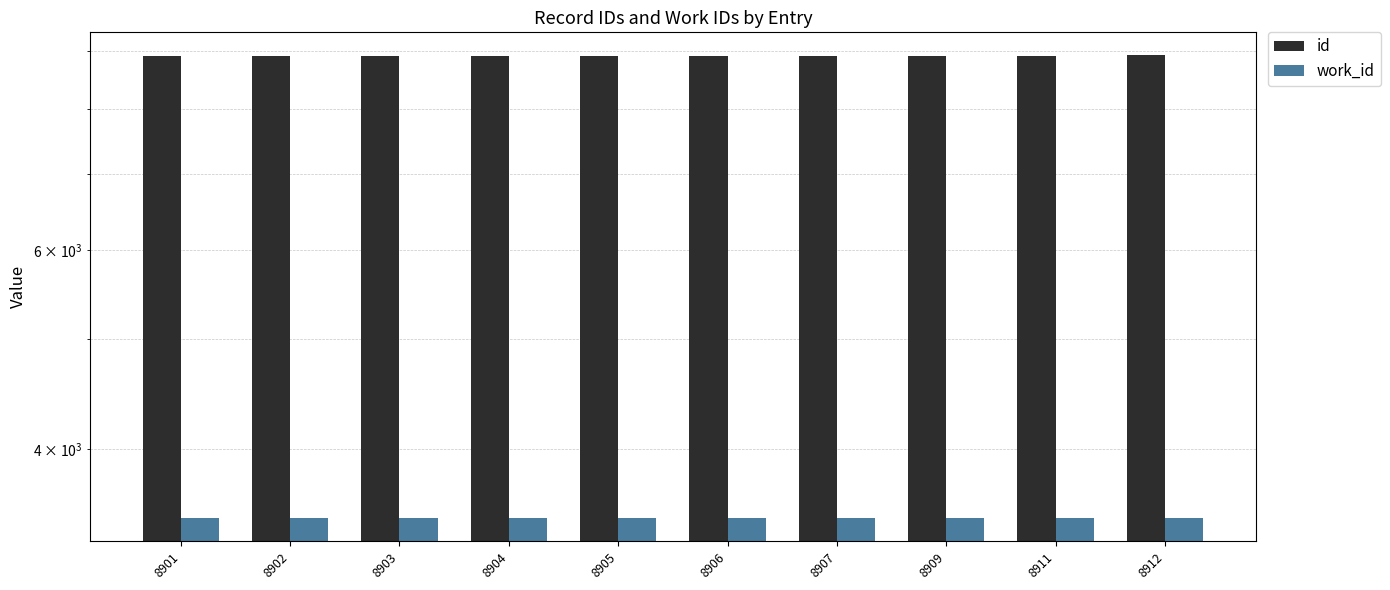

Reading right to left, extract all data points from this chart.

id: 8912	8911	8909	8907	8906	8905	8904	8903	8902	8901
work_id: 3474	3474	3474	3474	3474	3474	3474	3474	3474	3474